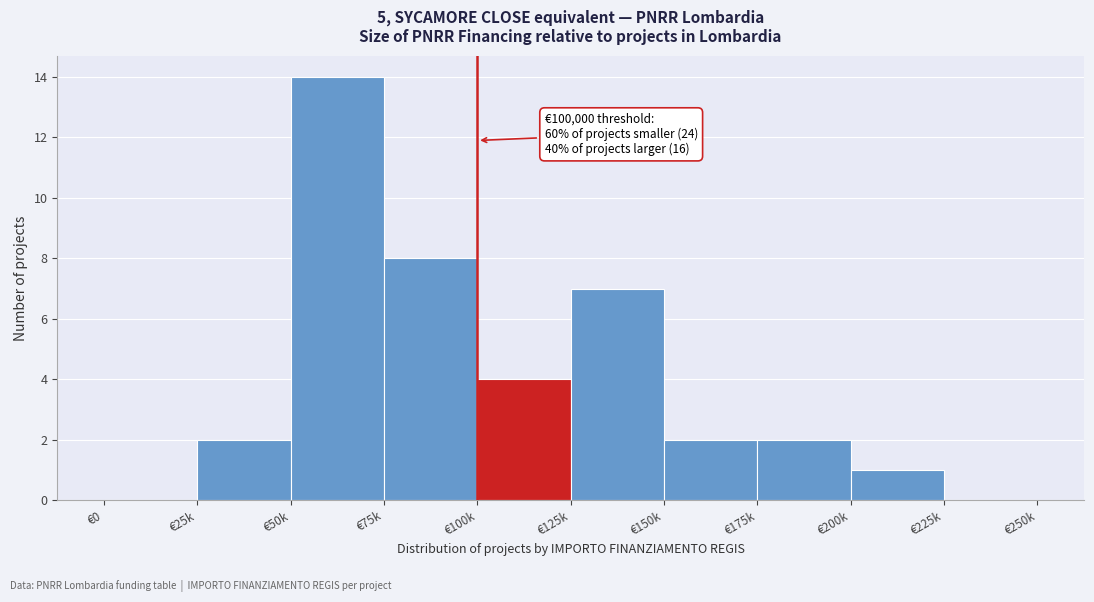

Reading left to right, extract all data points from this chart.

€0=0	€25k=2	€50k=14	€75k=8	€100k=4	€125k=7	€150k=2	€175k=2	€200k=1	€225k=0